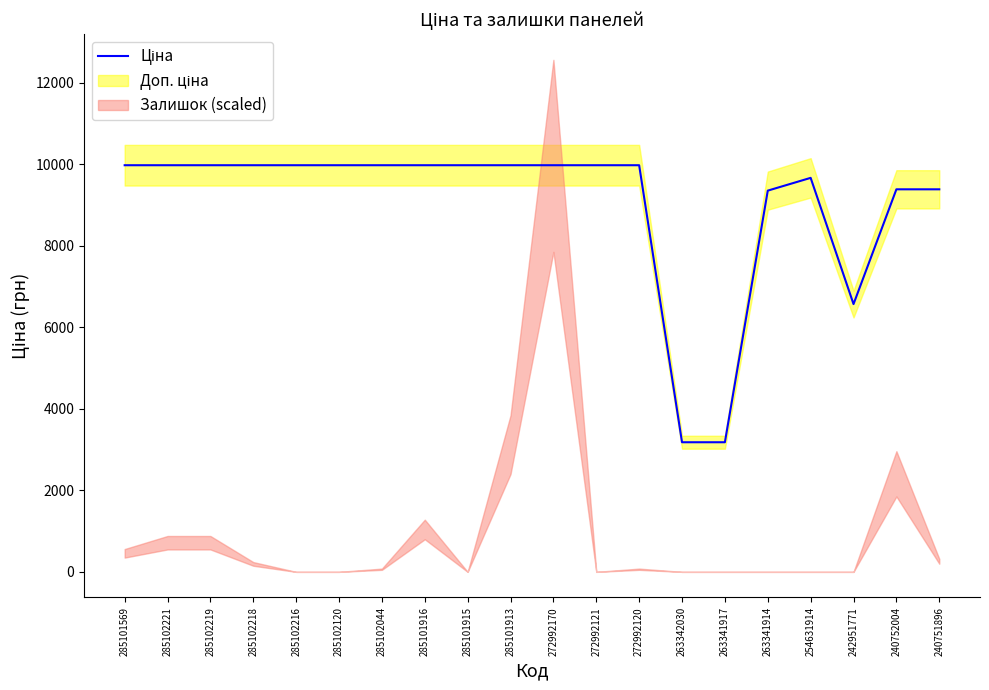

Does the chart have visible grid lines?

No